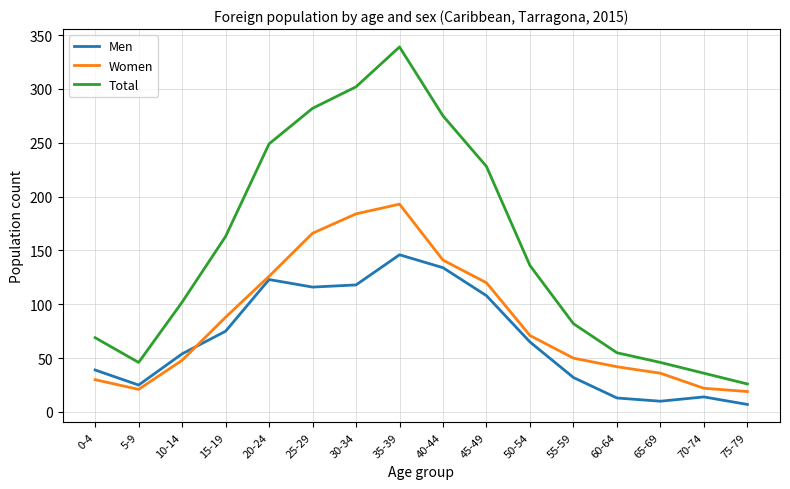

Is it true that Men equals 32 at 55-59?

True